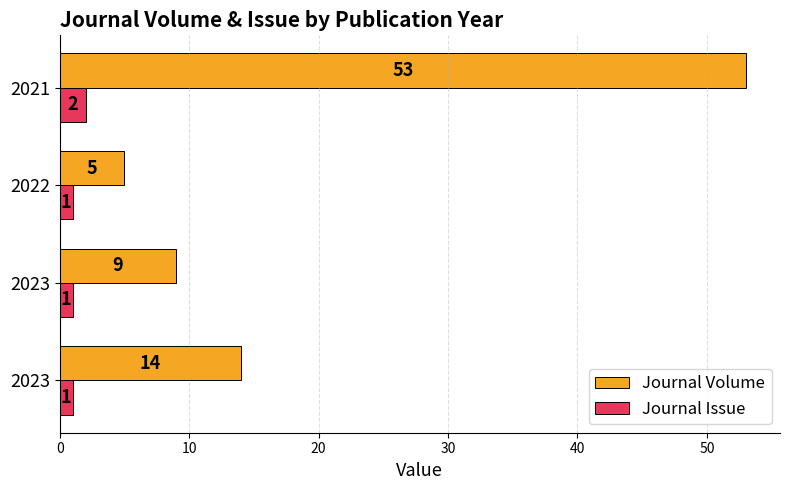

How many values in the Journal Volume series are below 14?

2